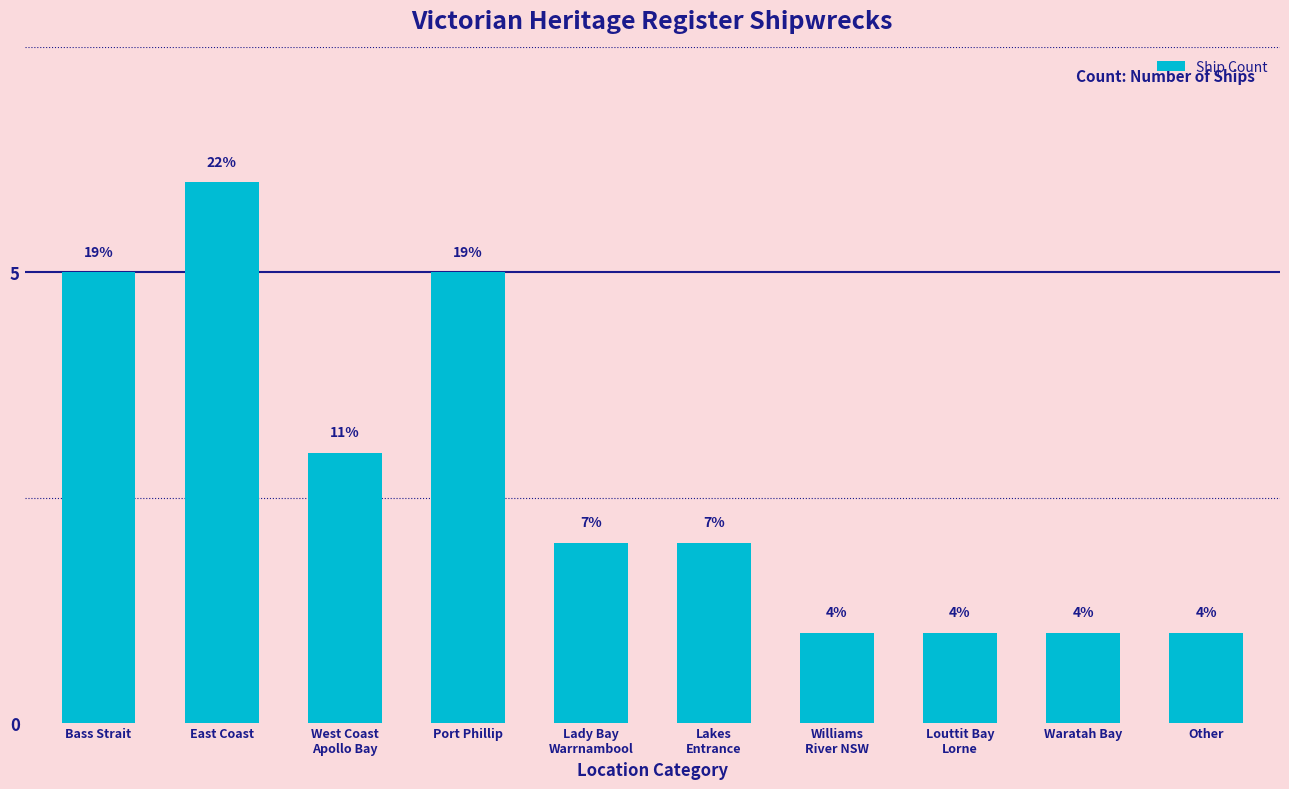

How many bars are there in total?

10